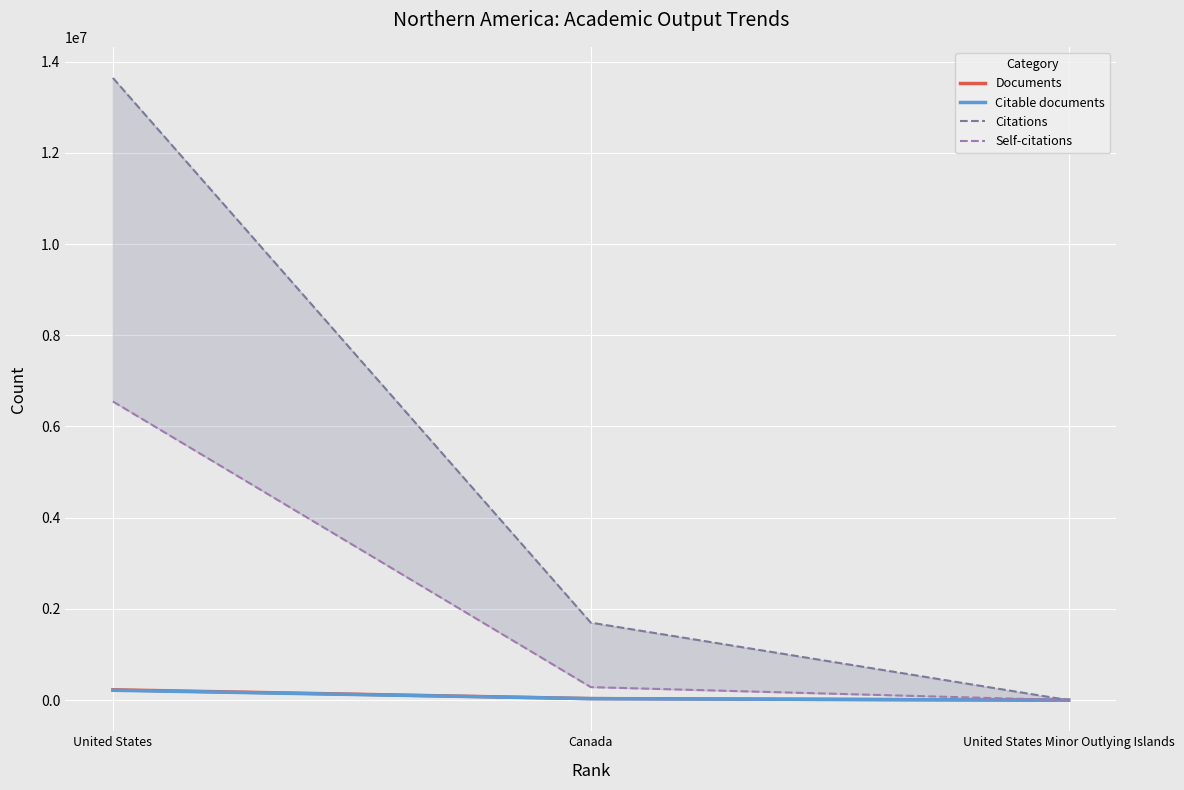

What are all the series names shown in the legend?

Documents, Citable documents, Citations, Self-citations